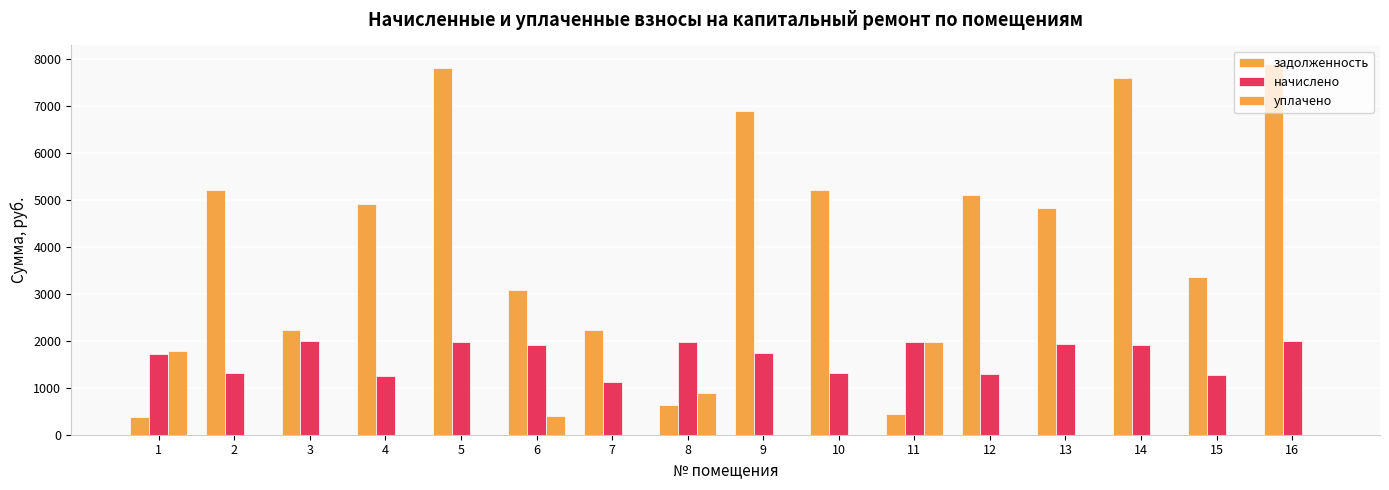

Rank the categories by задолженность value from lowest to highest.

1, 11, 8, 3, 7, 6, 15, 13, 4, 12, 2, 10, 9, 14, 5, 16